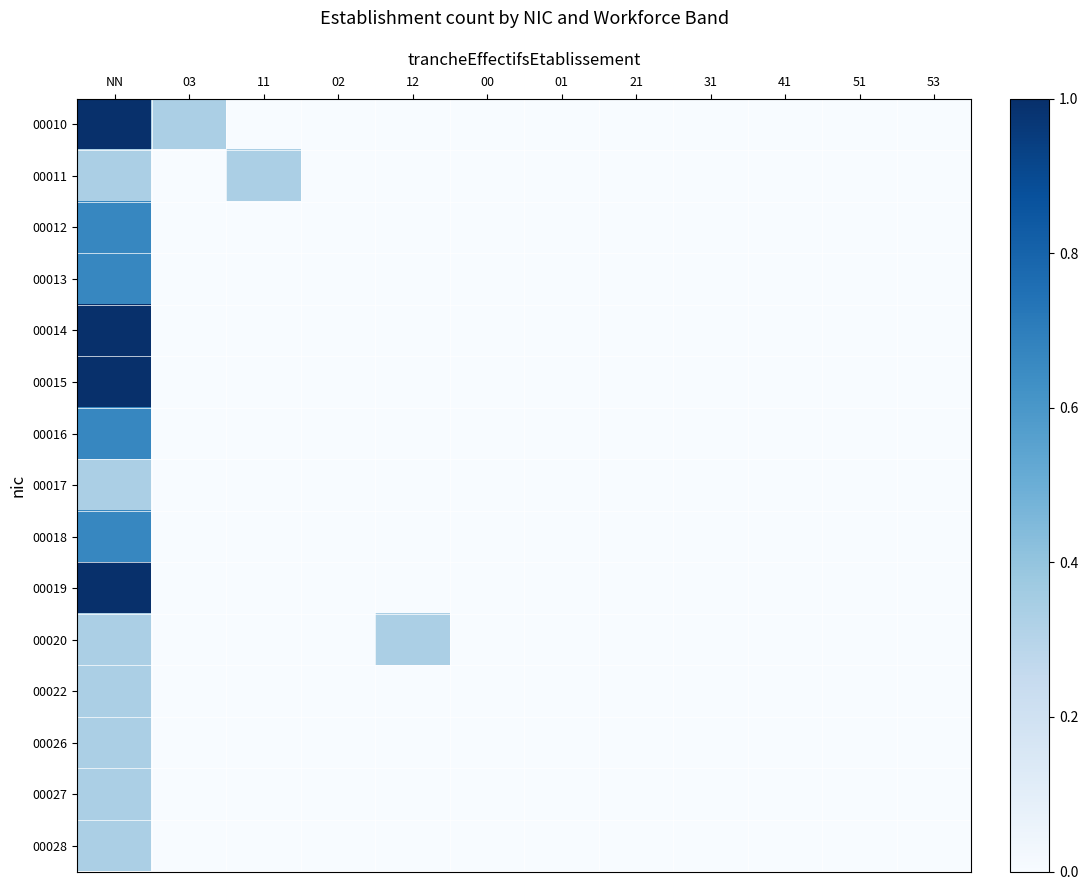

At how many categories does at least one series exceed 0?

4